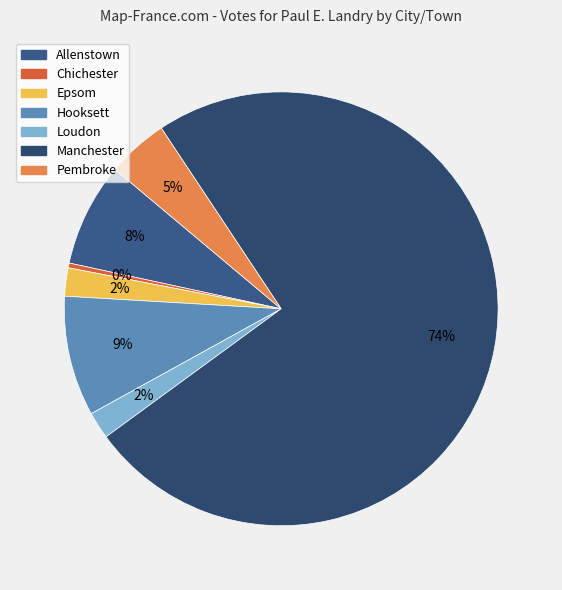

Does any single category account for the majority?

Yes